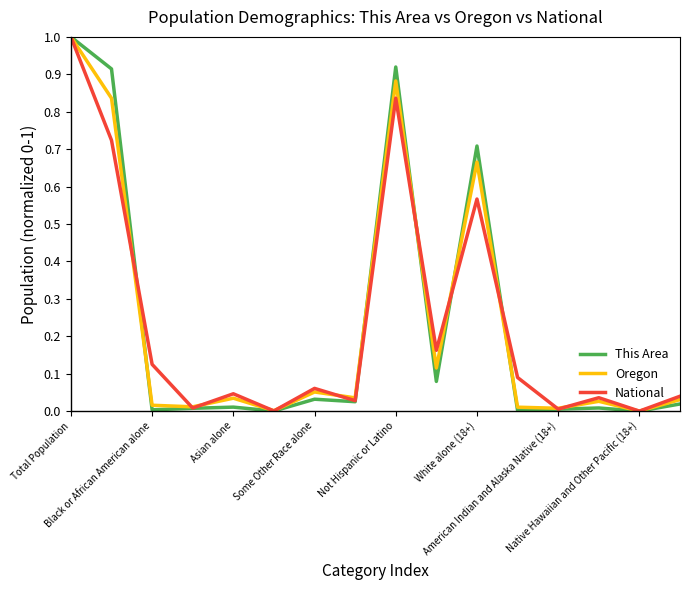

List the series in order of their overall mean, lowest first.

Oregon, National, This Area